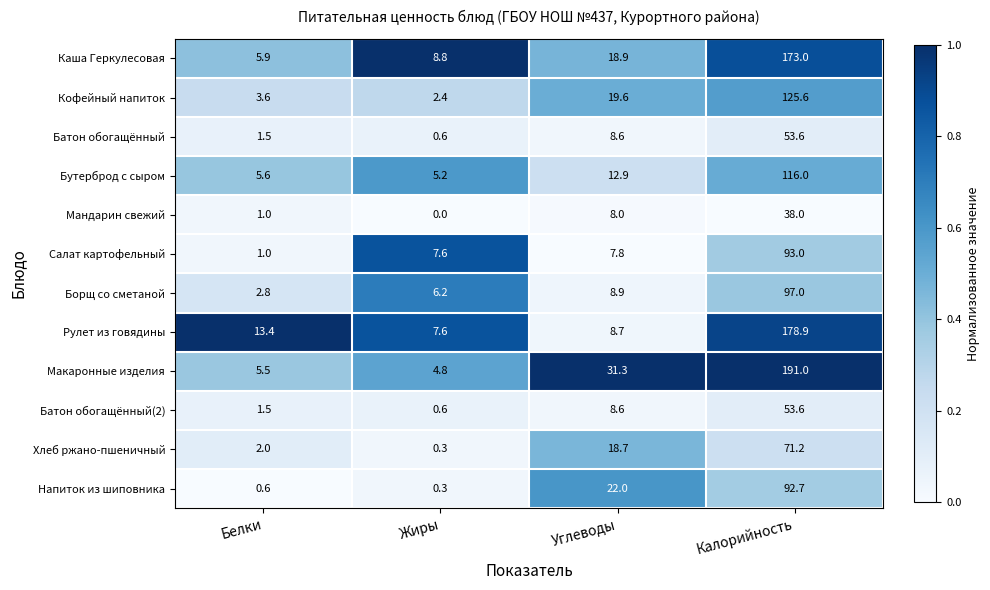

How many data points does each series have?

4